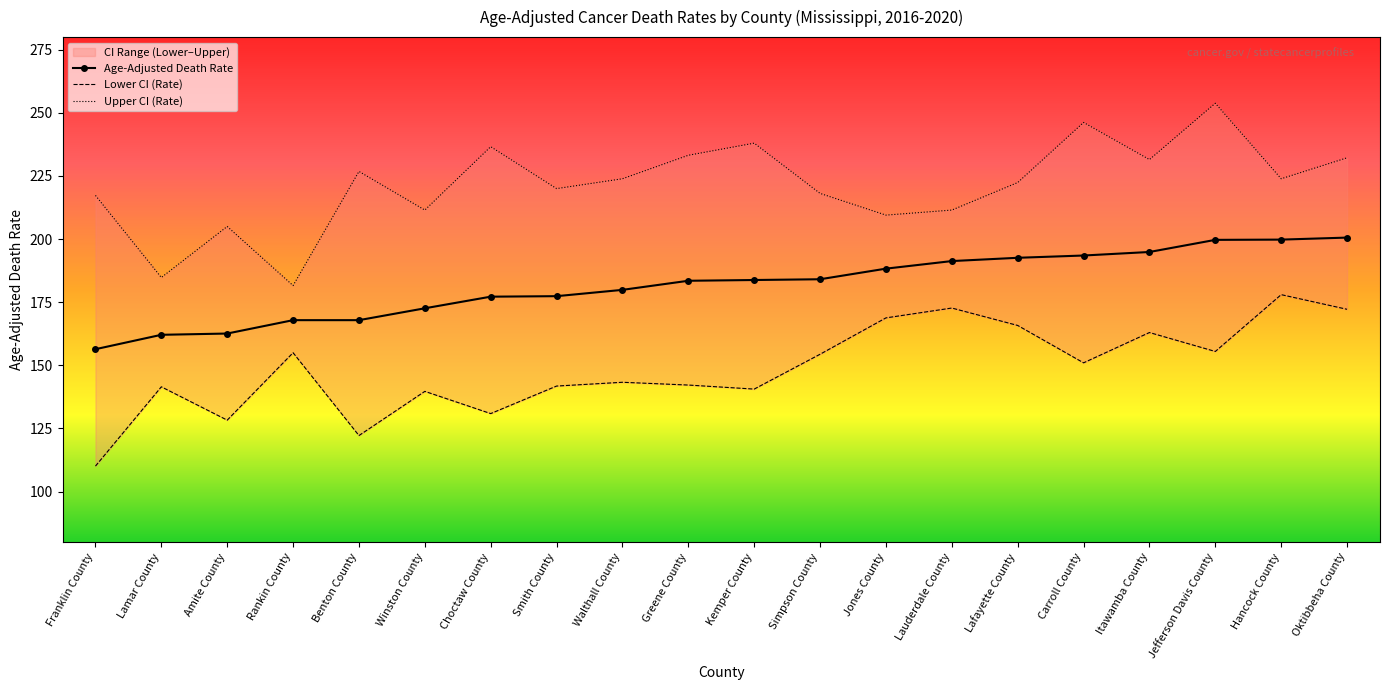

True or false: Upper CI (Rate) has more than 0 points higher than both neighbors.

True